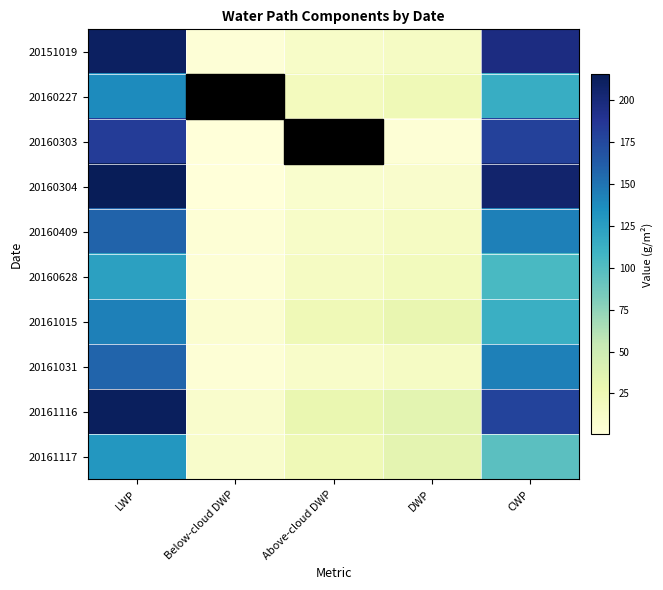

Rank the series at DWP from highest to lowest value.

20161116, 20161117, 20161015, 20160227, 20160628, 20160409, 20151019, 20161031, 20160304, 20160303